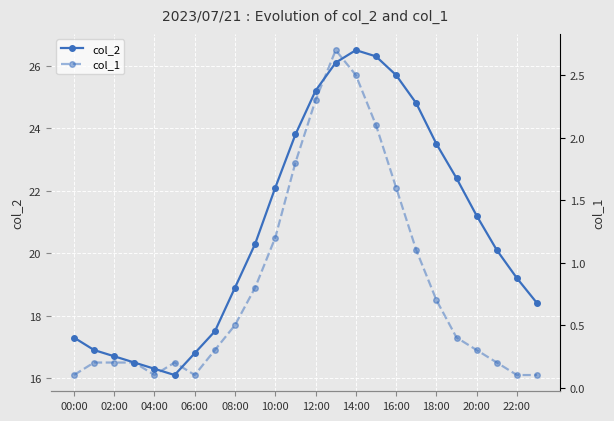

True or false: col_1 and col_2 cross at least once.

False